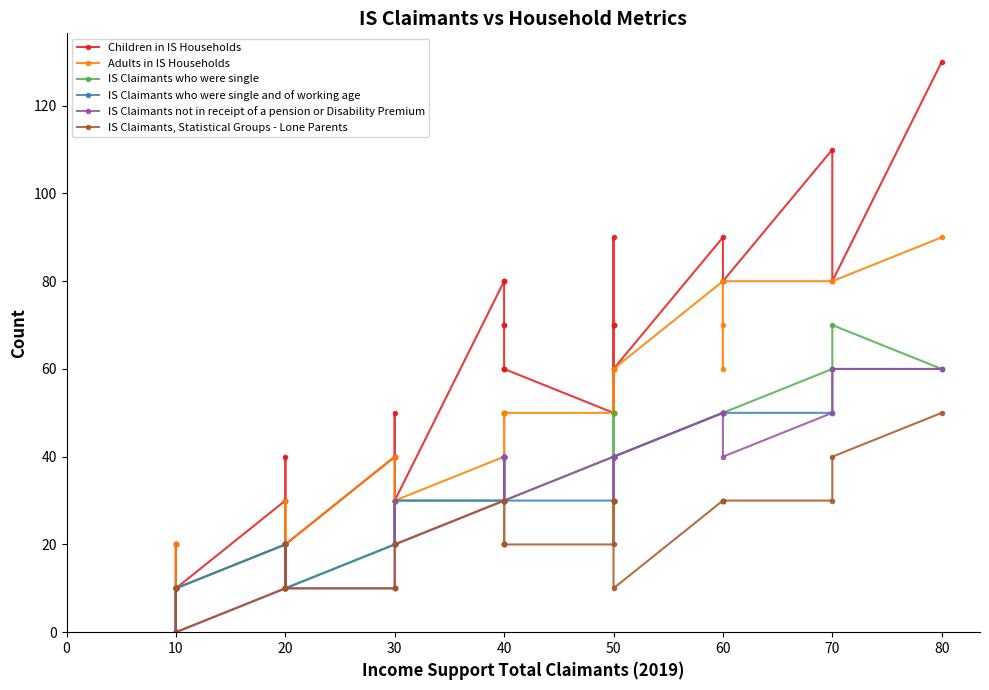

Is it true that IS Claimants who were single and of working age equals 11 at 30?

False